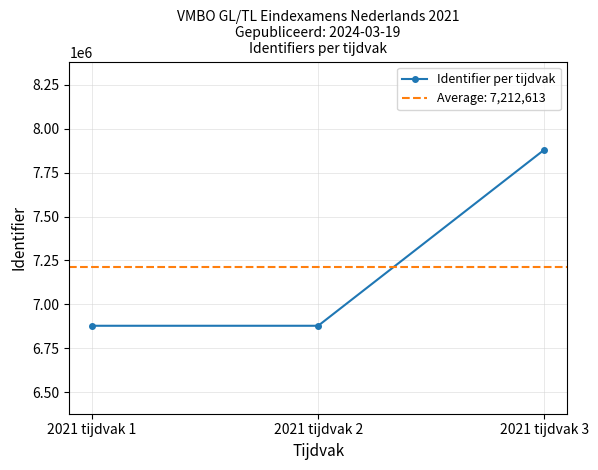

Rank the categories by value from highest to lowest.

2021 tijdvak 3, 2021 tijdvak 2, 2021 tijdvak 1